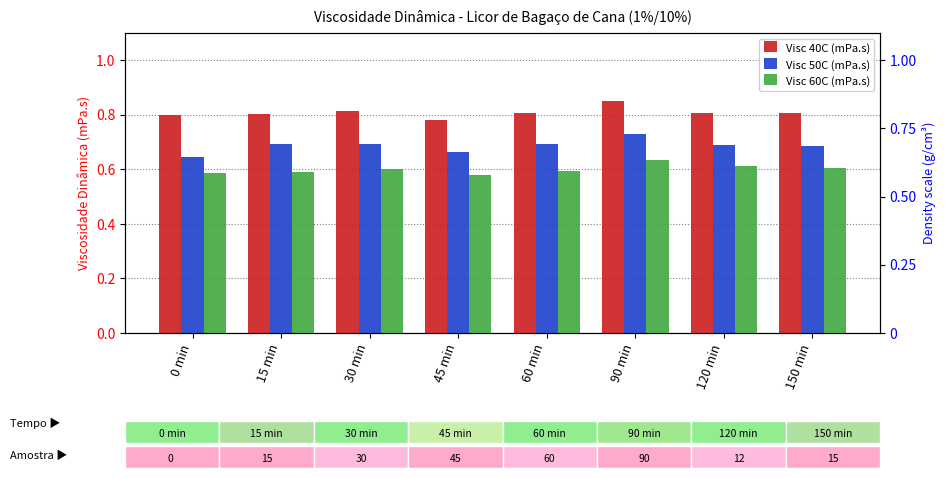

The Visc 60C (mPa.s) series shows 0.9 at 60 min. True or false?

False